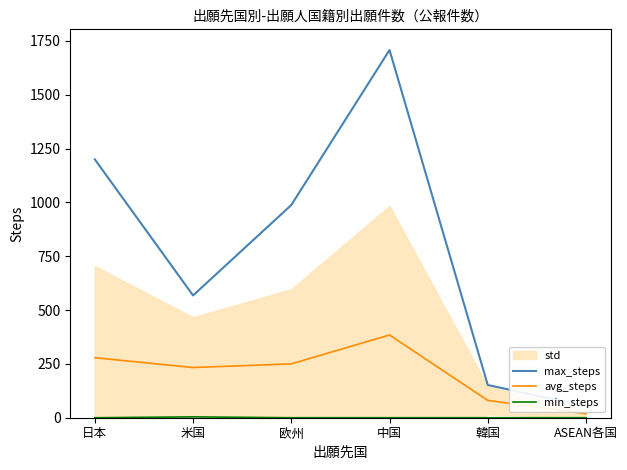

True or false: avg_steps and min_steps cross at least once.

False